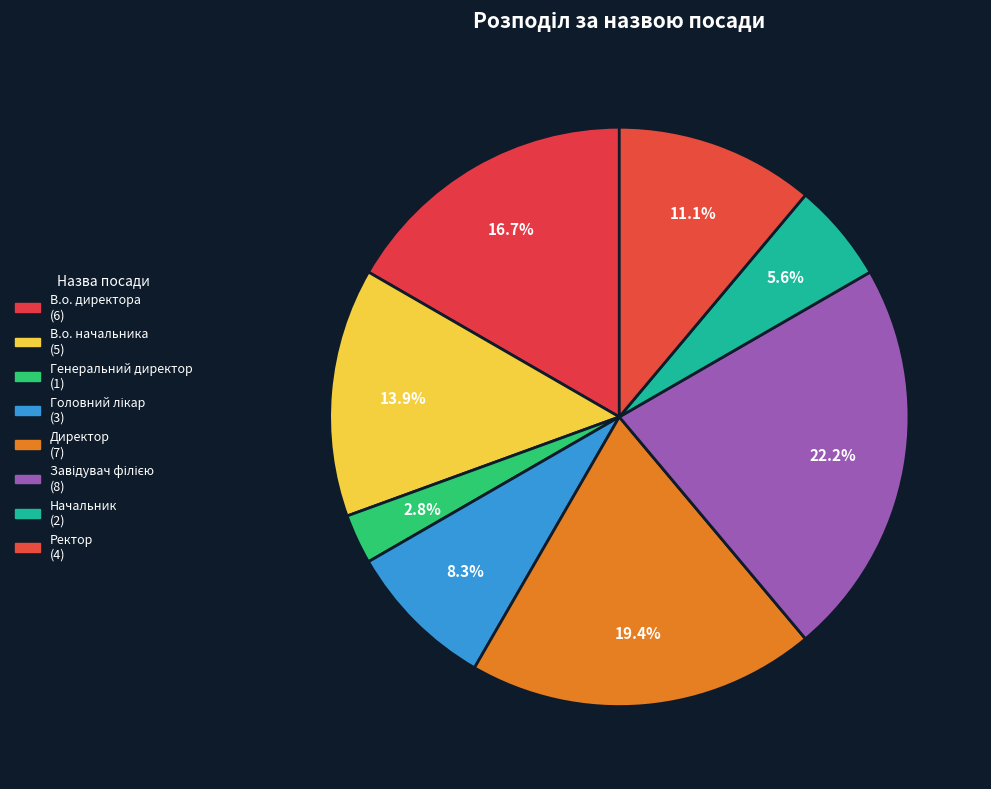

To the nearest percent, what is the difference between the Начальник and Головний лікар slice percentages?

3%